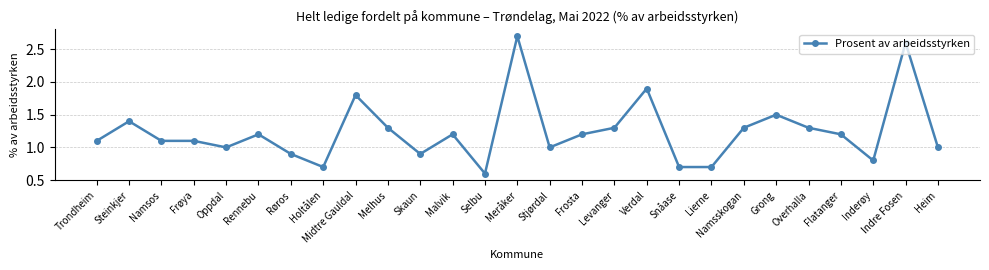

Read the value at Flatanger.

1.2